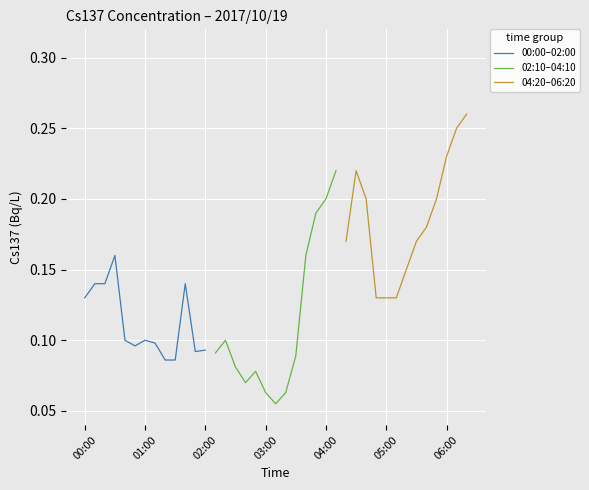

How many interior local peaks does the 02:10–04:10 series have?

2